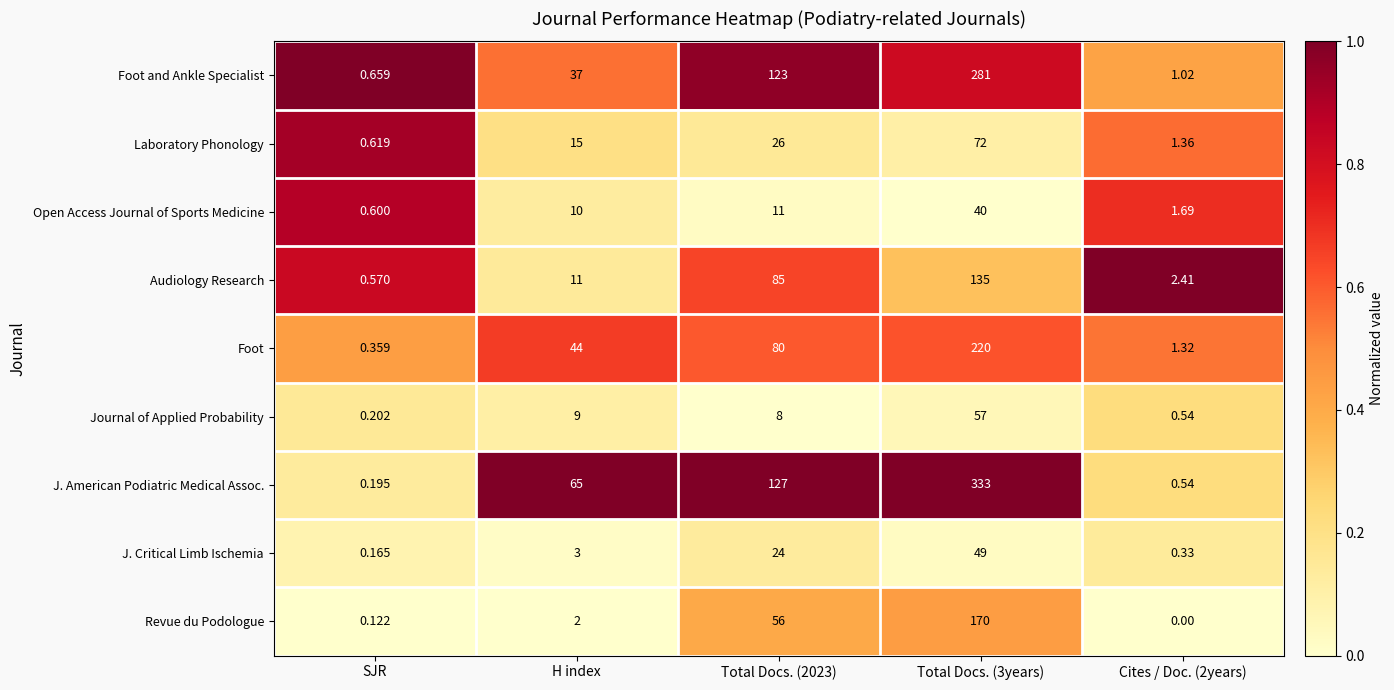

Which series changed the most between Total Docs. (2023) and Total Docs. (3years)?

J. American Podiatric Medical Assoc.